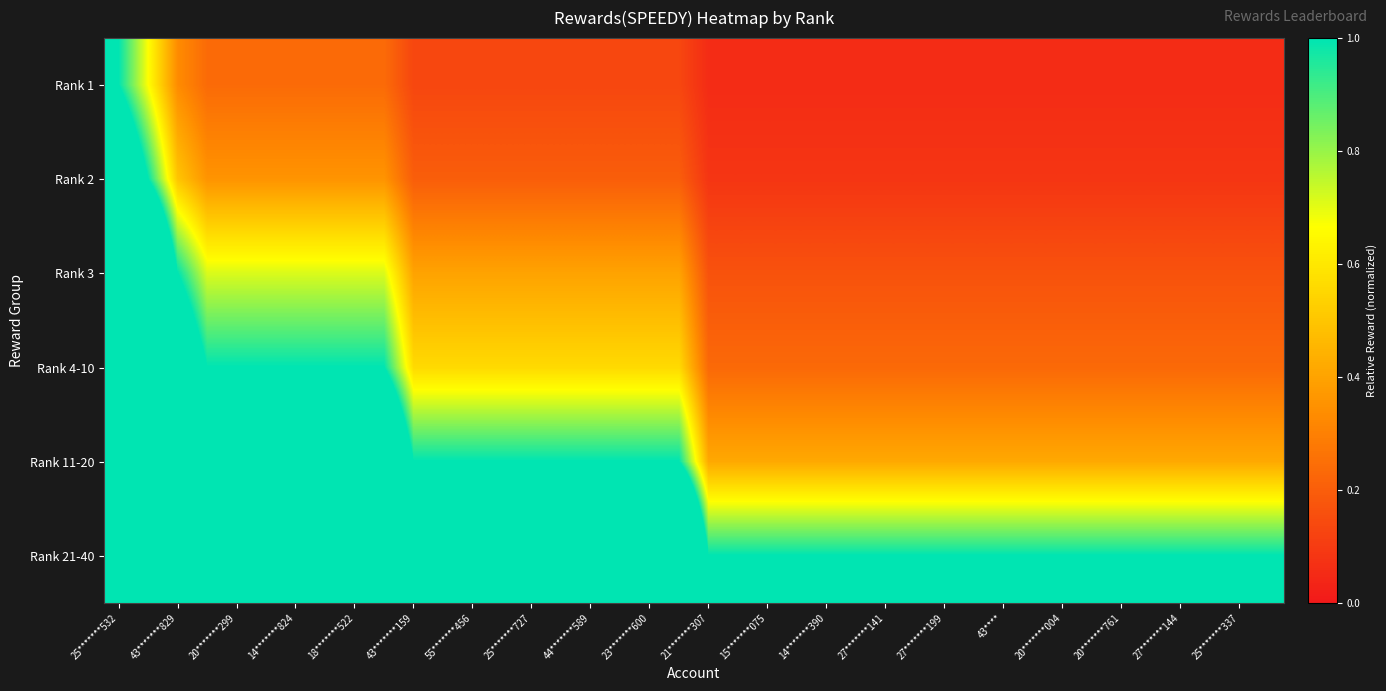

Which series has the largest total across all categories?

Rank 21-40